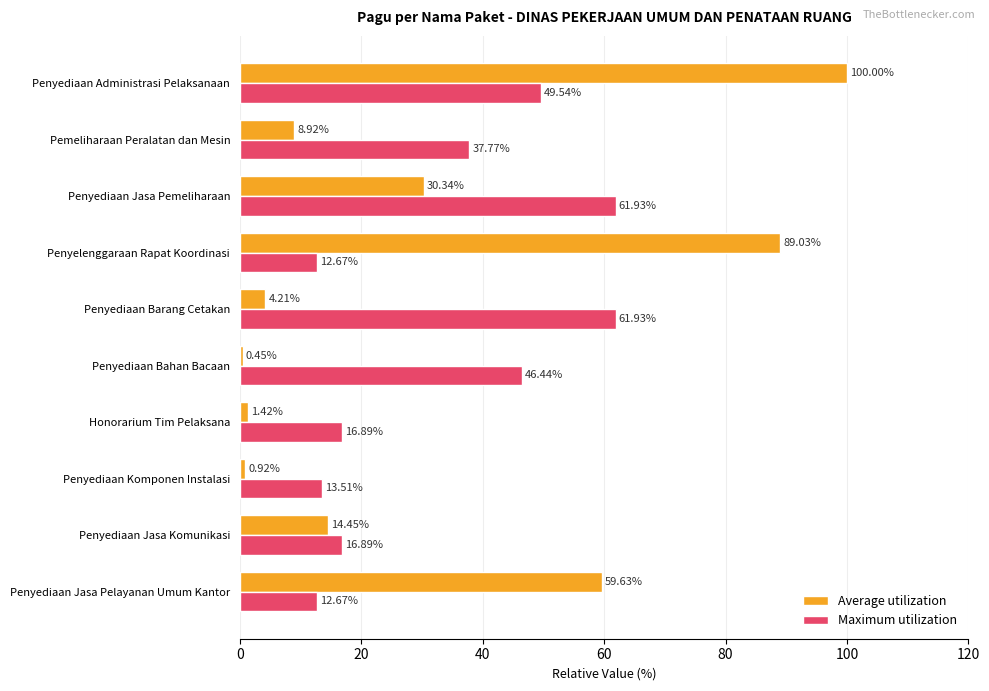

What are all the series names shown in the legend?

Average utilization, Maximum utilization